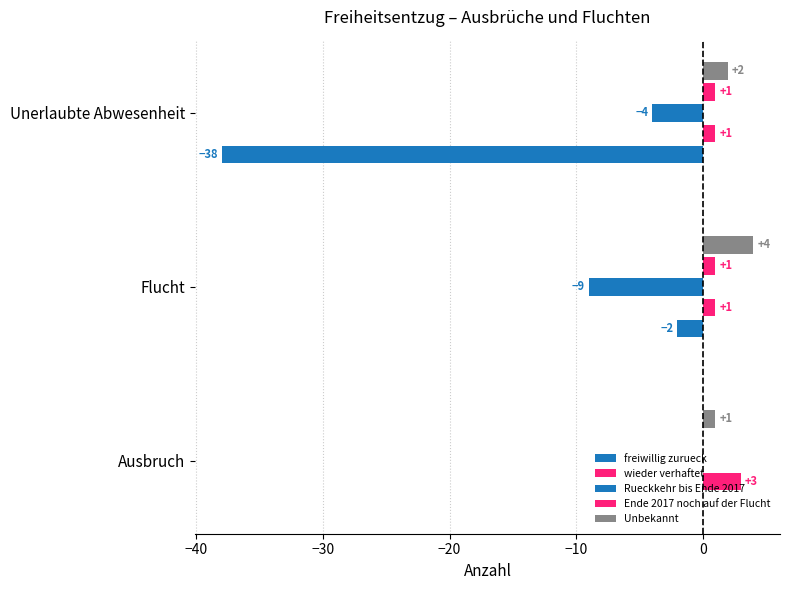

What is the lowest value of the Unbekannt series?

1